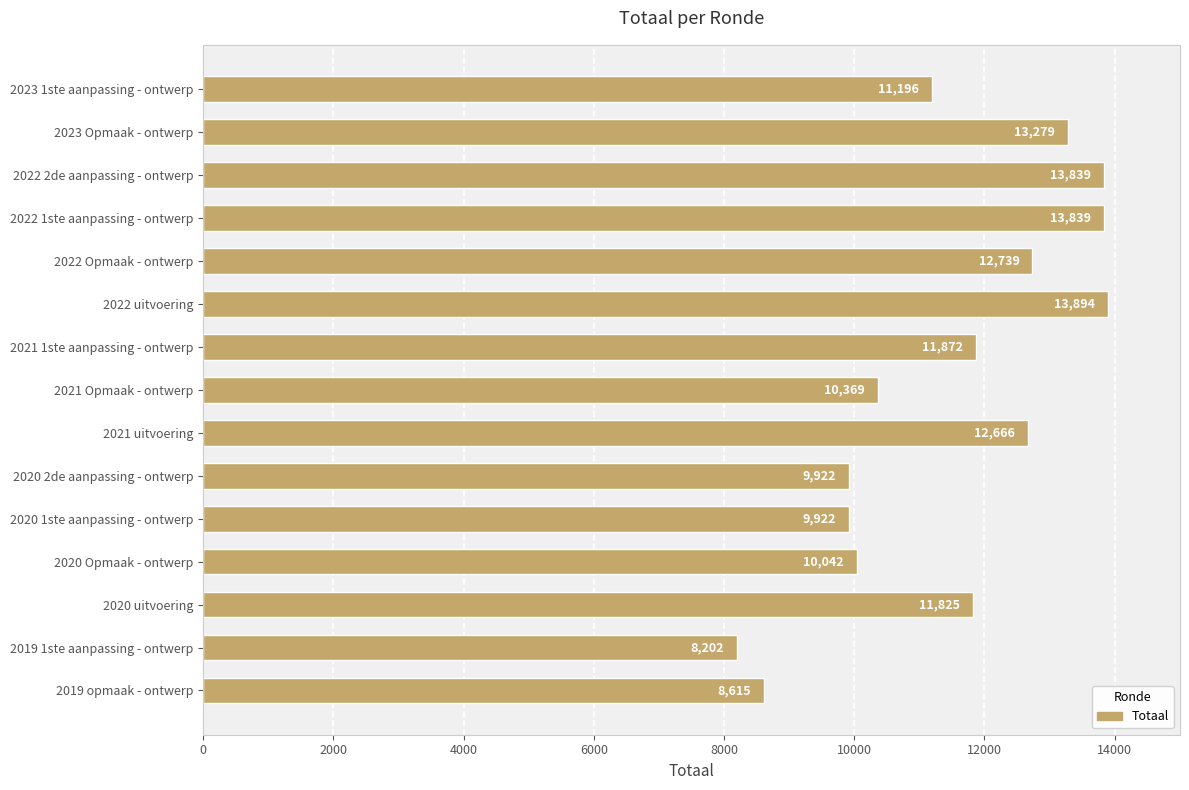

Does the chart contain stacked bars?

No